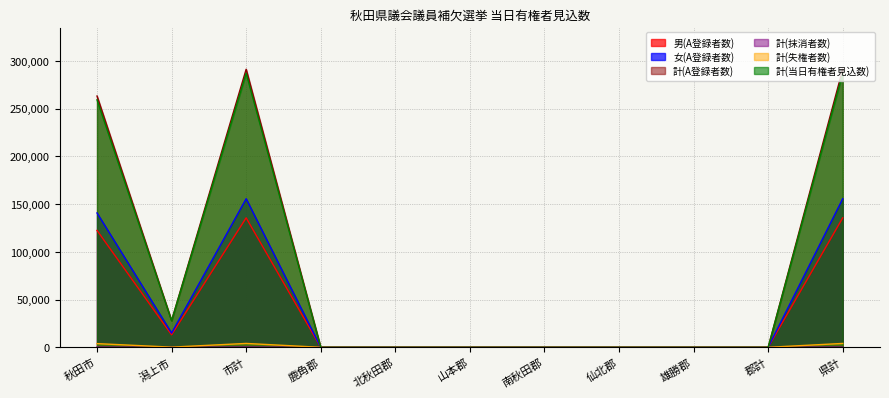

Which series has the largest total across all categories?

計(A登録者数)